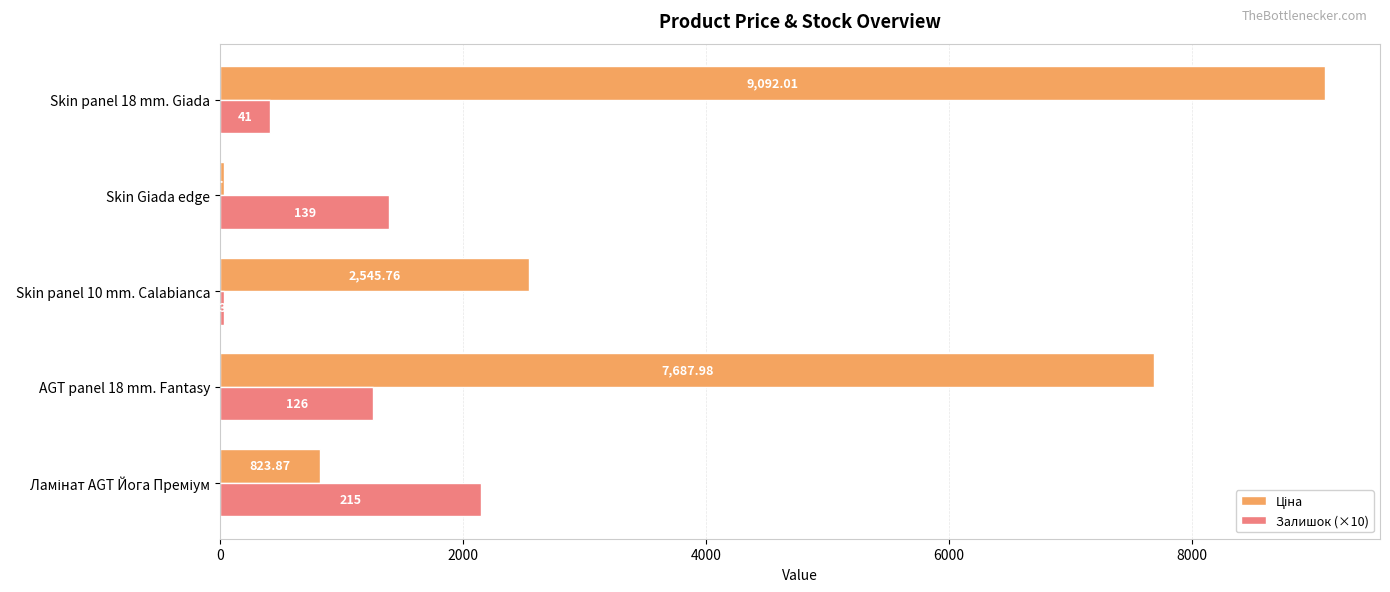

What is the difference between the maximum and second lowest values in the Залишок (×10) series?

1740.0